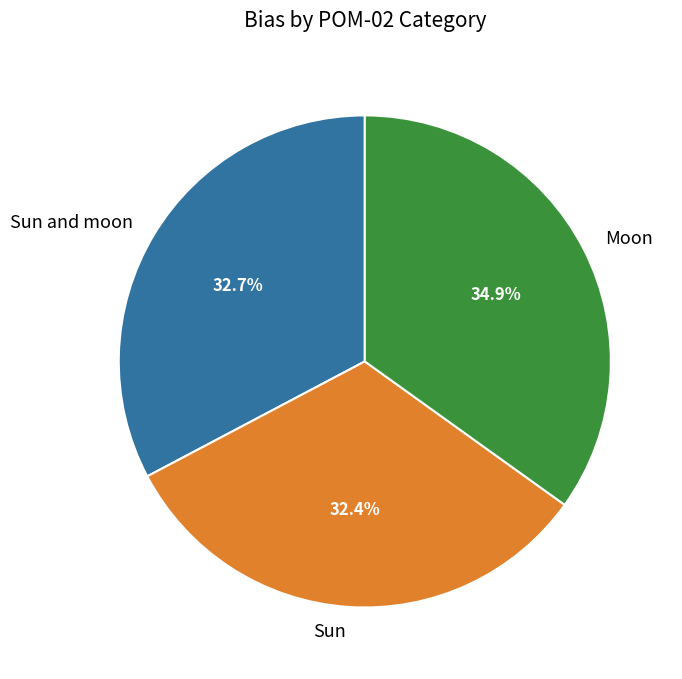

Which category has the biggest portion of the pie?

Moon